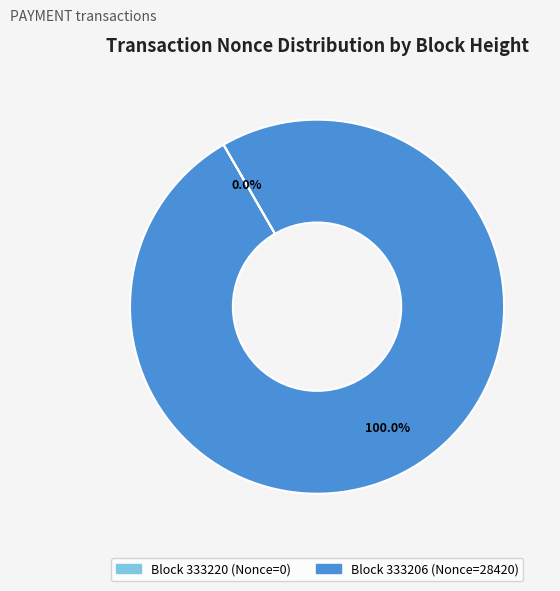

Is there a majority slice in this chart?

Yes